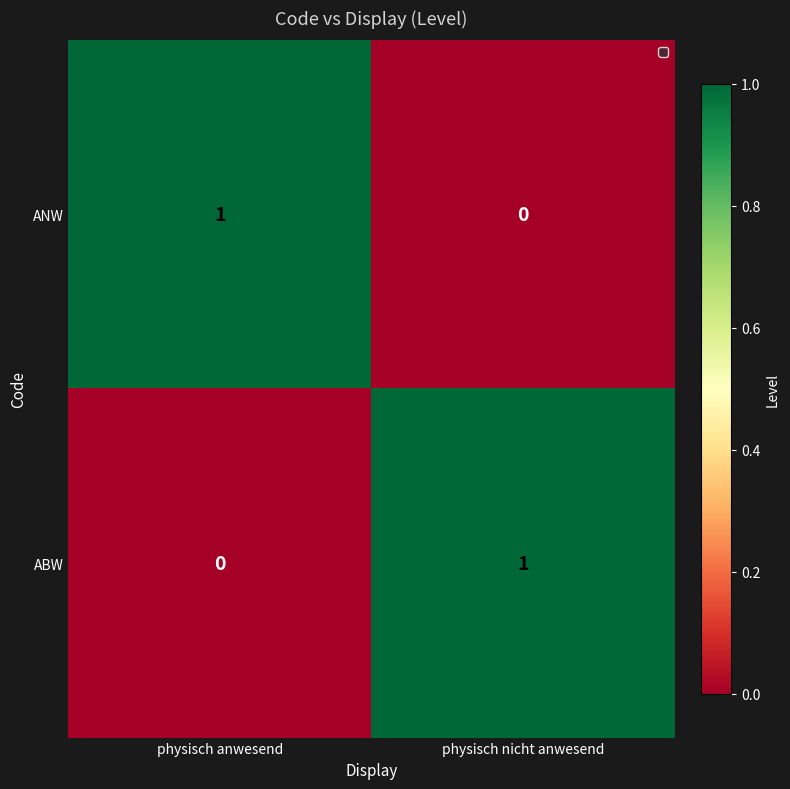

The ANW series shows -1 at physisch nicht anwesend. True or false?

False